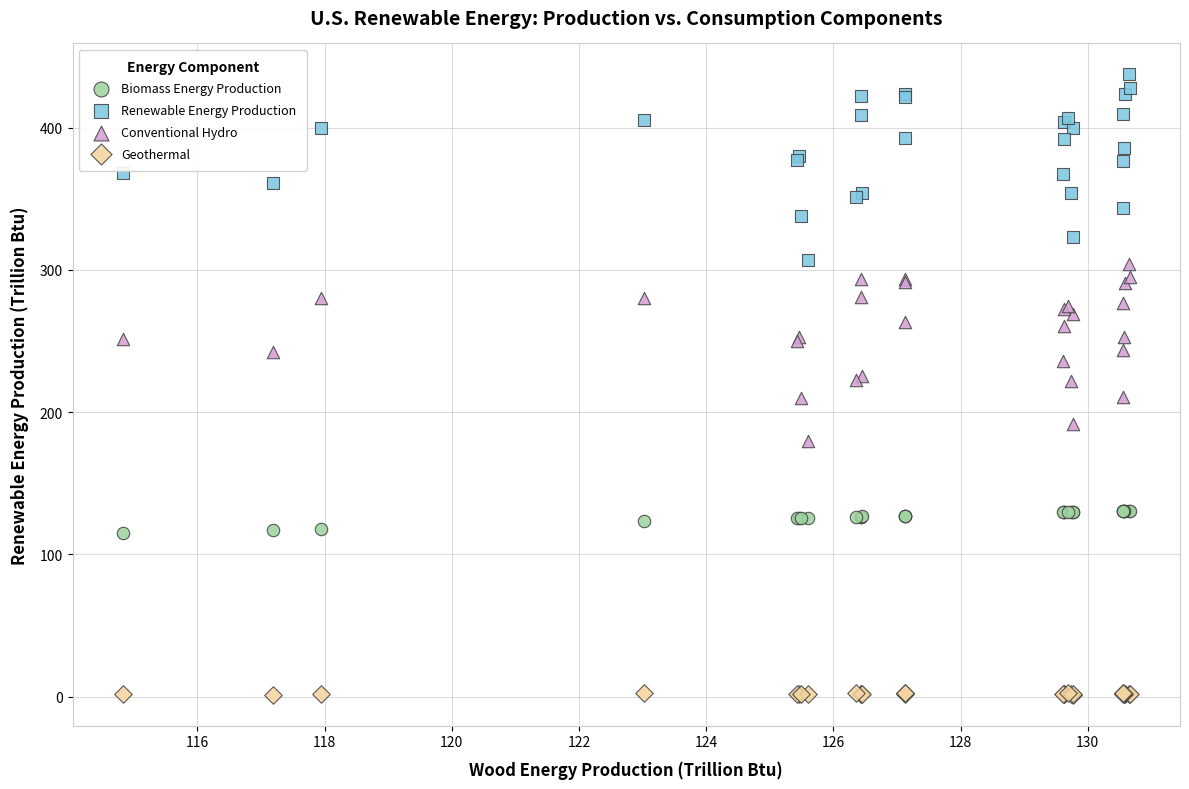

What are all the series names shown in the legend?

Biomass Energy Production, Renewable Energy Production, Conventional Hydro, Geothermal